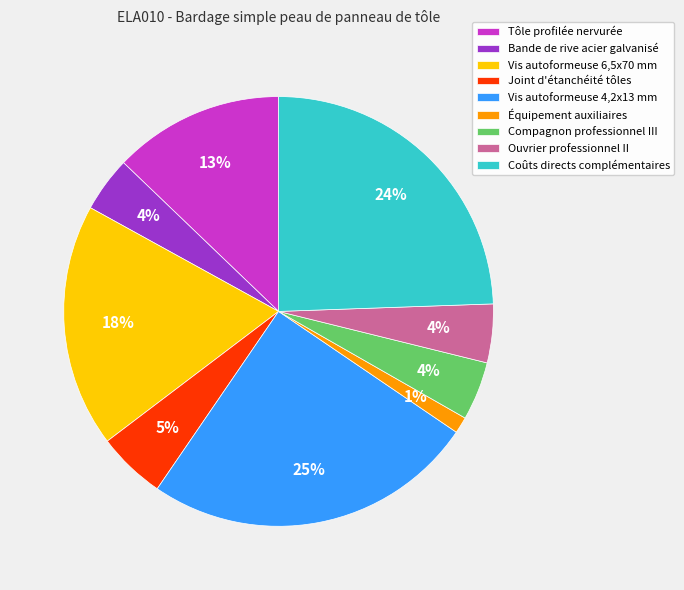

What percentage is the Vis autoformeuse 6,5x70 mm slice, to the nearest percent?

18%